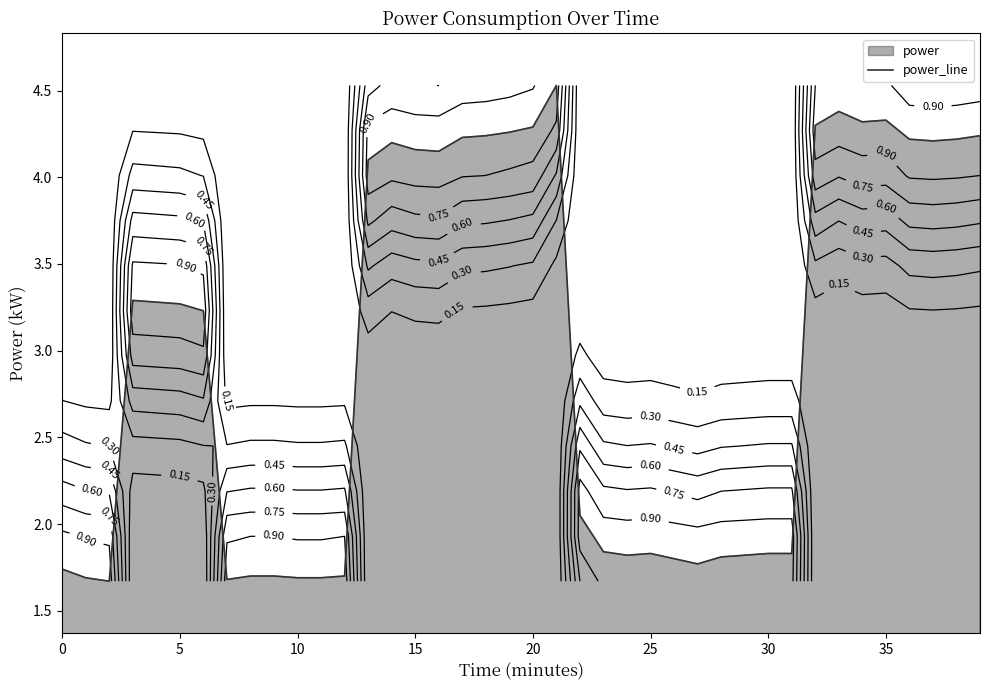

The chart shows a value of 4.3 at 35. True or false?

True